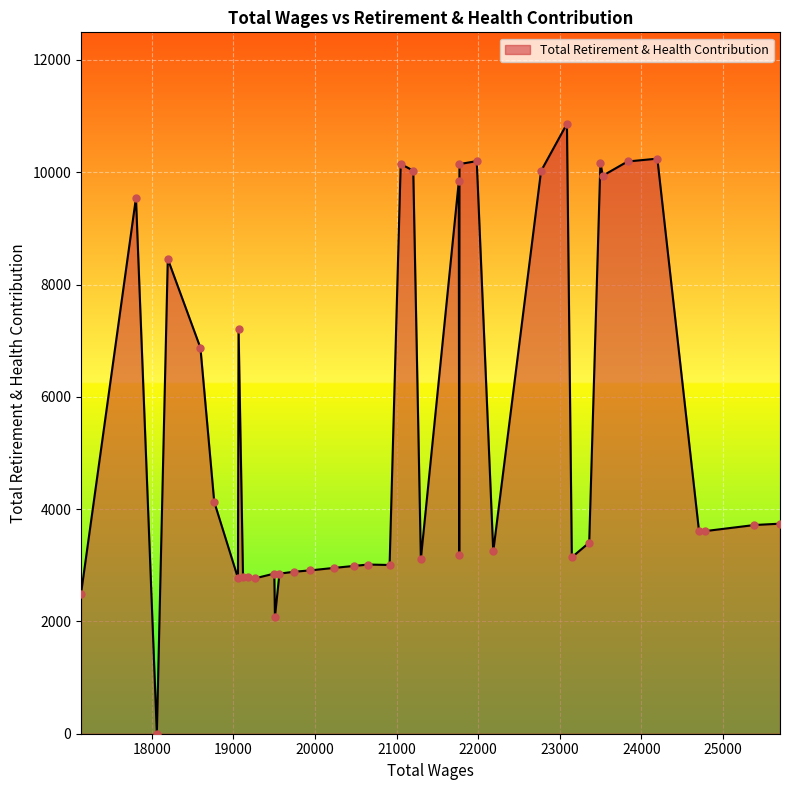

What is the maximum value shown in the chart?

10862